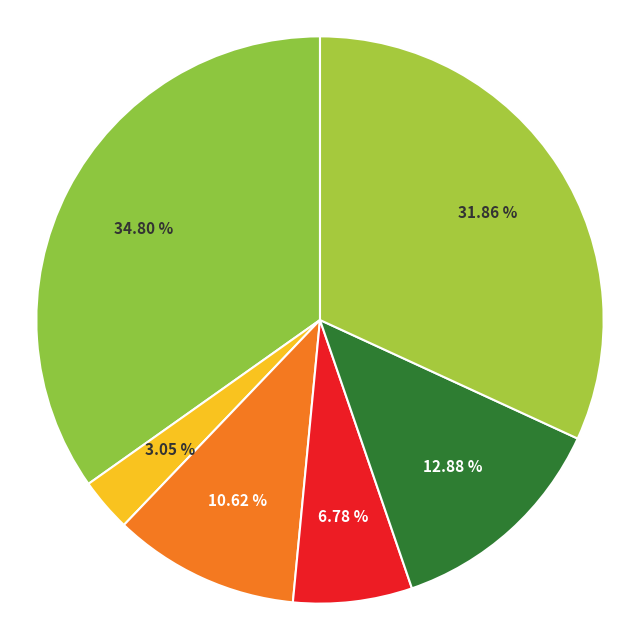

Rank the categories by value from lowest to highest.

Black or African American alone, Asian alone, American Indian and Alaska Native, Some Other Race alone, Two or More Races, White alone